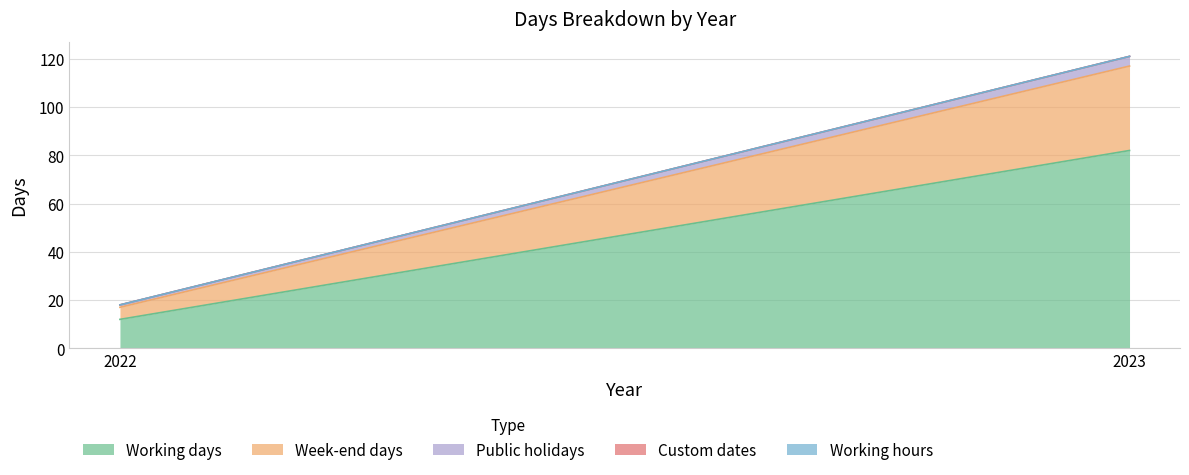

What is the difference between the maximum and minimum values in the Working days series?

70